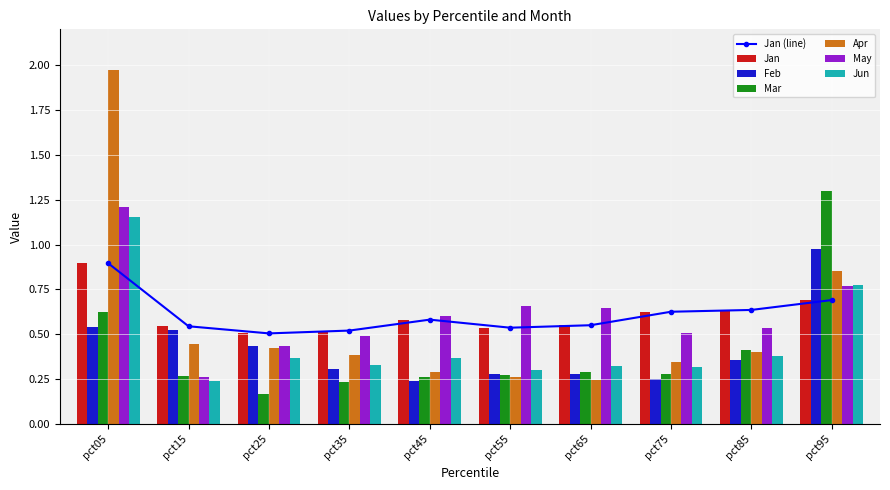

What value does the Jun series have at pct95?

0.8